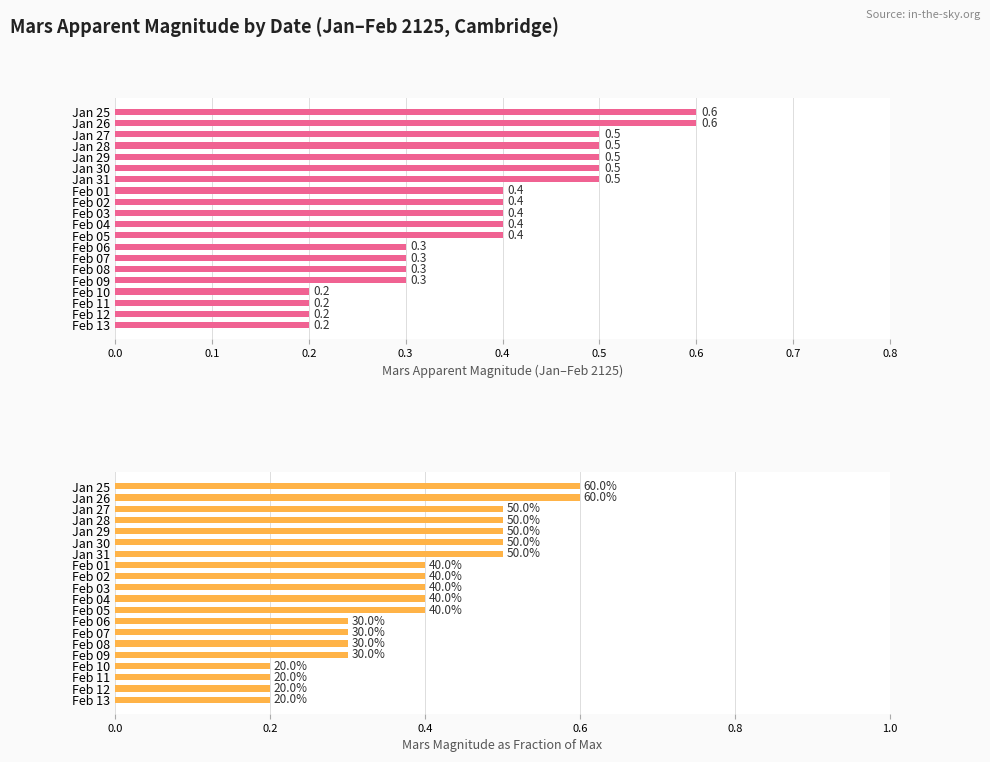

Which has a higher value, Feb 04 or Feb 05?

Feb 04